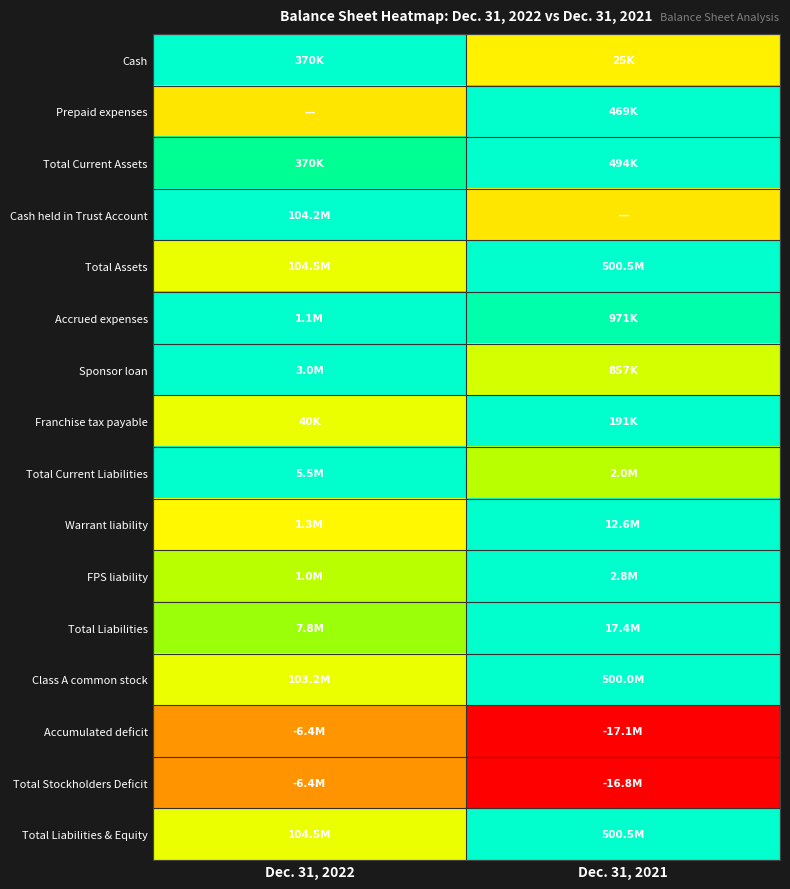

At how many categories does at least one series exceed 0?

2